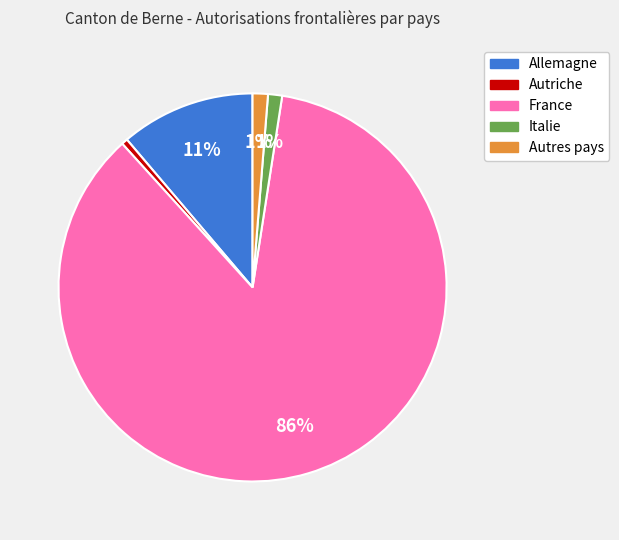

What is the largest slice in the pie chart?

France